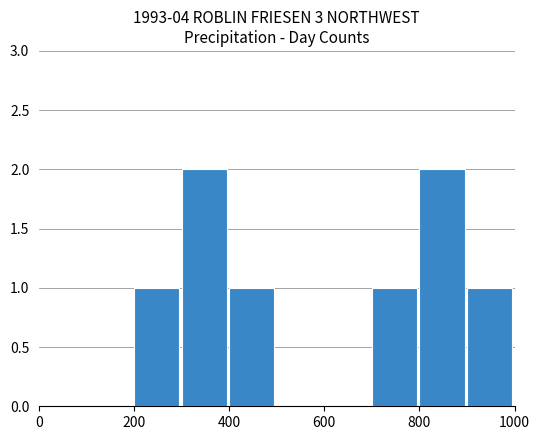

What is the sum of all values?

8